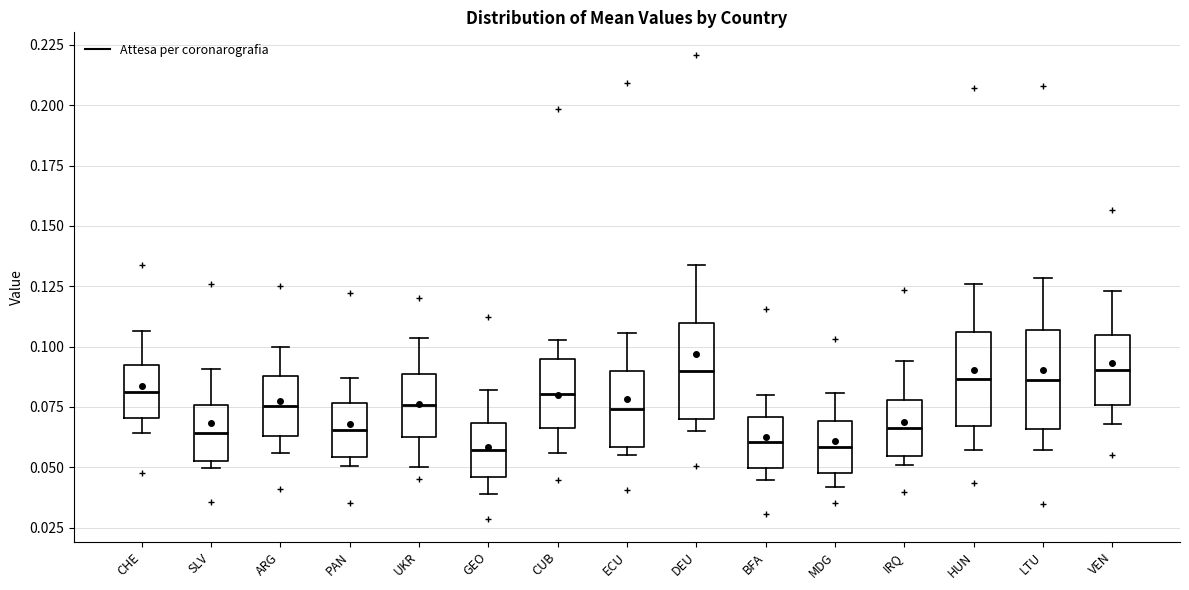

Reading left to right, transcribe this box plot: for each box, give where its median line is, the range the box spans, and where its two whiskers end, as read against the y-axis. The values are not printed on the chart, so give them approximately, as read against the axis.

CHE: median 0.080, box 0.070 to 0.090, whiskers 0.065 to 0.105
SLV: median 0.065, box 0.055 to 0.075, whiskers 0.050 to 0.090
ARG: median 0.075, box 0.065 to 0.090, whiskers 0.055 to 0.100
PAN: median 0.065, box 0.055 to 0.075, whiskers 0.050 to 0.085
UKR: median 0.075, box 0.065 to 0.090, whiskers 0.050 to 0.105
GEO: median 0.055, box 0.045 to 0.070, whiskers 0.040 to 0.080
CUB: median 0.080, box 0.065 to 0.095, whiskers 0.055 to 0.105
ECU: median 0.075, box 0.060 to 0.090, whiskers 0.055 to 0.105
DEU: median 0.090, box 0.070 to 0.110, whiskers 0.065 to 0.135
BFA: median 0.060, box 0.050 to 0.070, whiskers 0.045 to 0.080
MDG: median 0.060, box 0.050 to 0.070, whiskers 0.040 to 0.080
IRQ: median 0.065, box 0.055 to 0.080, whiskers 0.050 to 0.095
HUN: median 0.085, box 0.065 to 0.105, whiskers 0.055 to 0.125
LTU: median 0.085, box 0.065 to 0.105, whiskers 0.055 to 0.130
VEN: median 0.090, box 0.075 to 0.105, whiskers 0.070 to 0.125